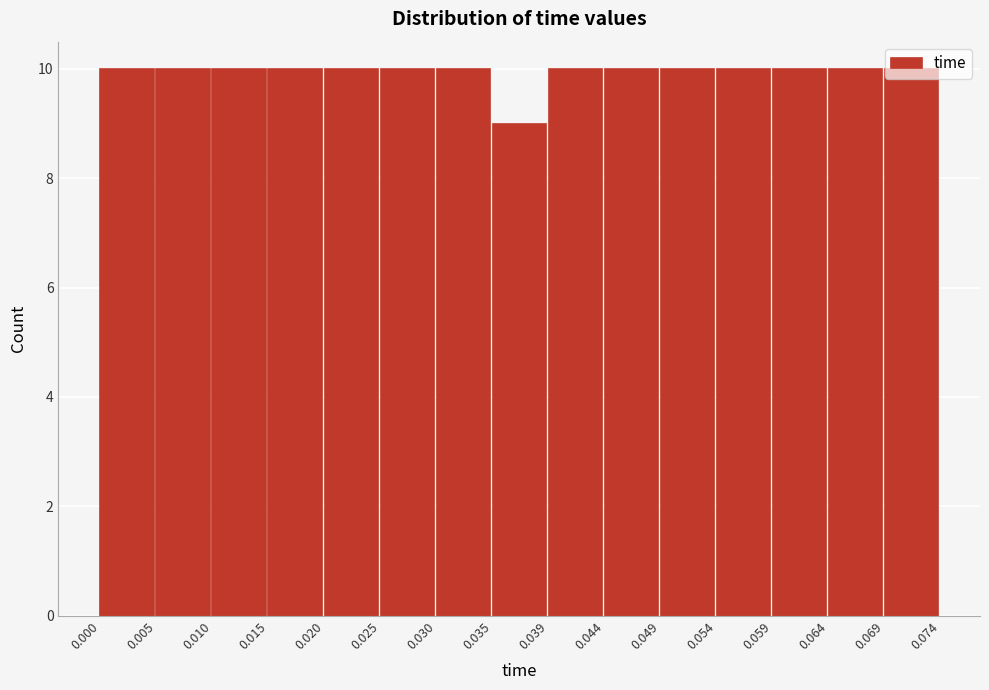

How tall is the bar that spans 0.064 to 0.069 on the x-axis? The values are not printed on the chart, so give them approximately, as read against the axis.

10